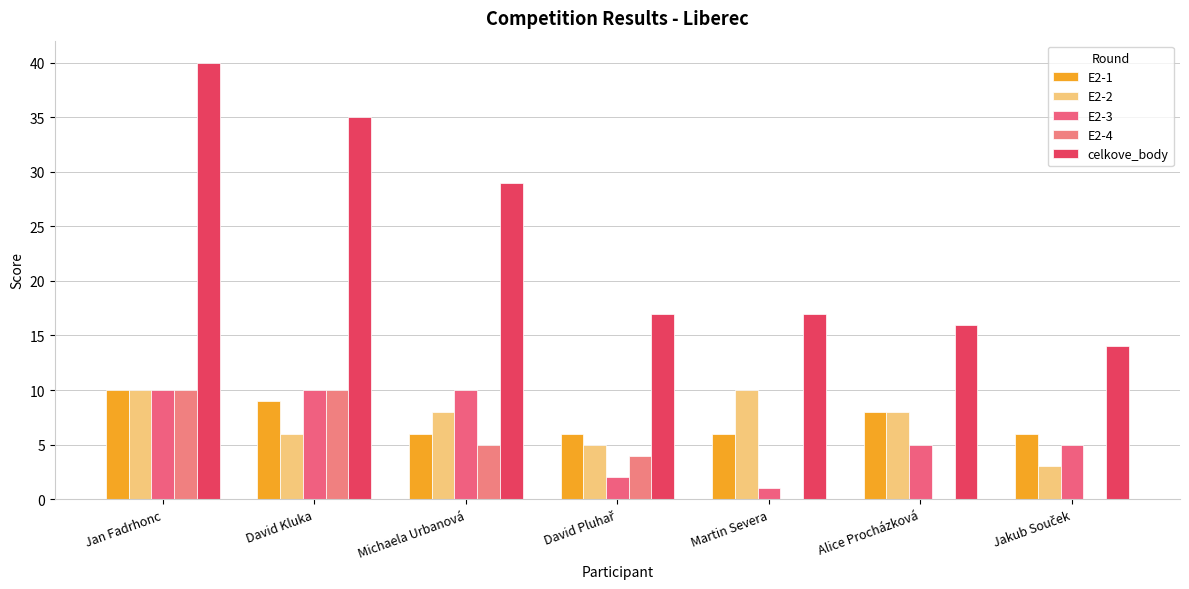

What is the maximum value for E2-2?

10